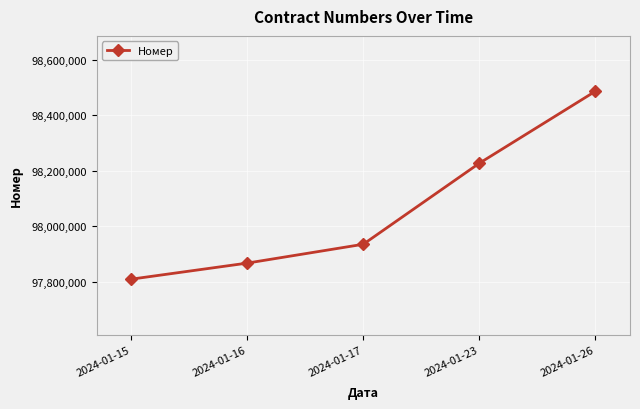

List the labels in order of value, smallest first.

2024-01-15, 2024-01-16, 2024-01-17, 2024-01-23, 2024-01-26